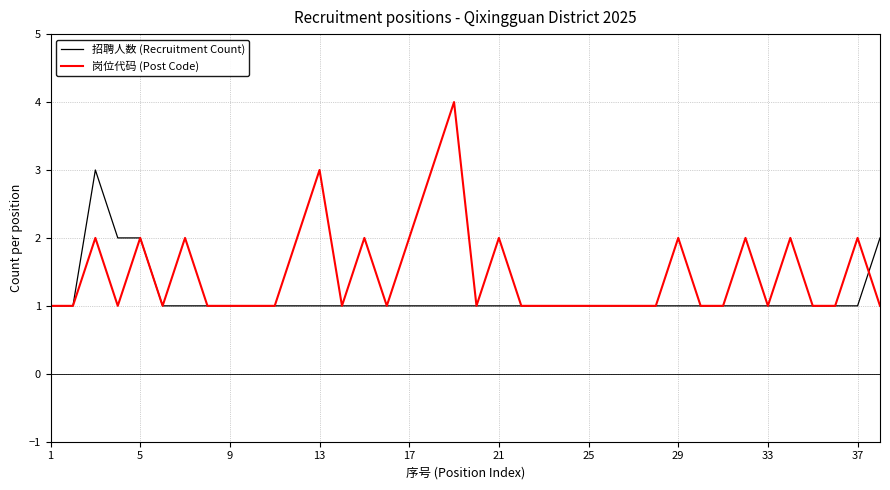

What is the maximum value shown in the chart?

4